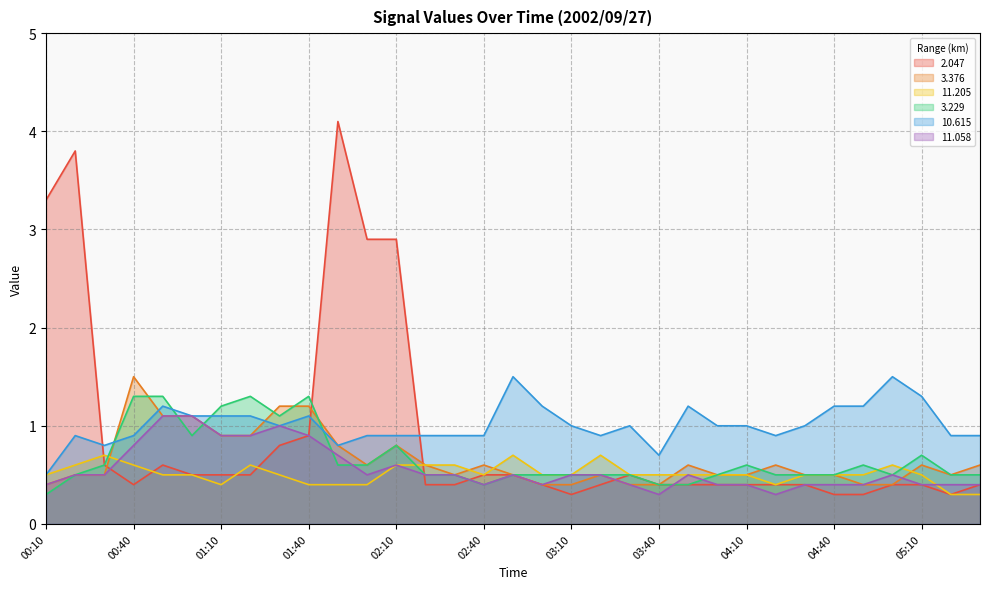

At which label does 11.058 reach its peak?

00:50